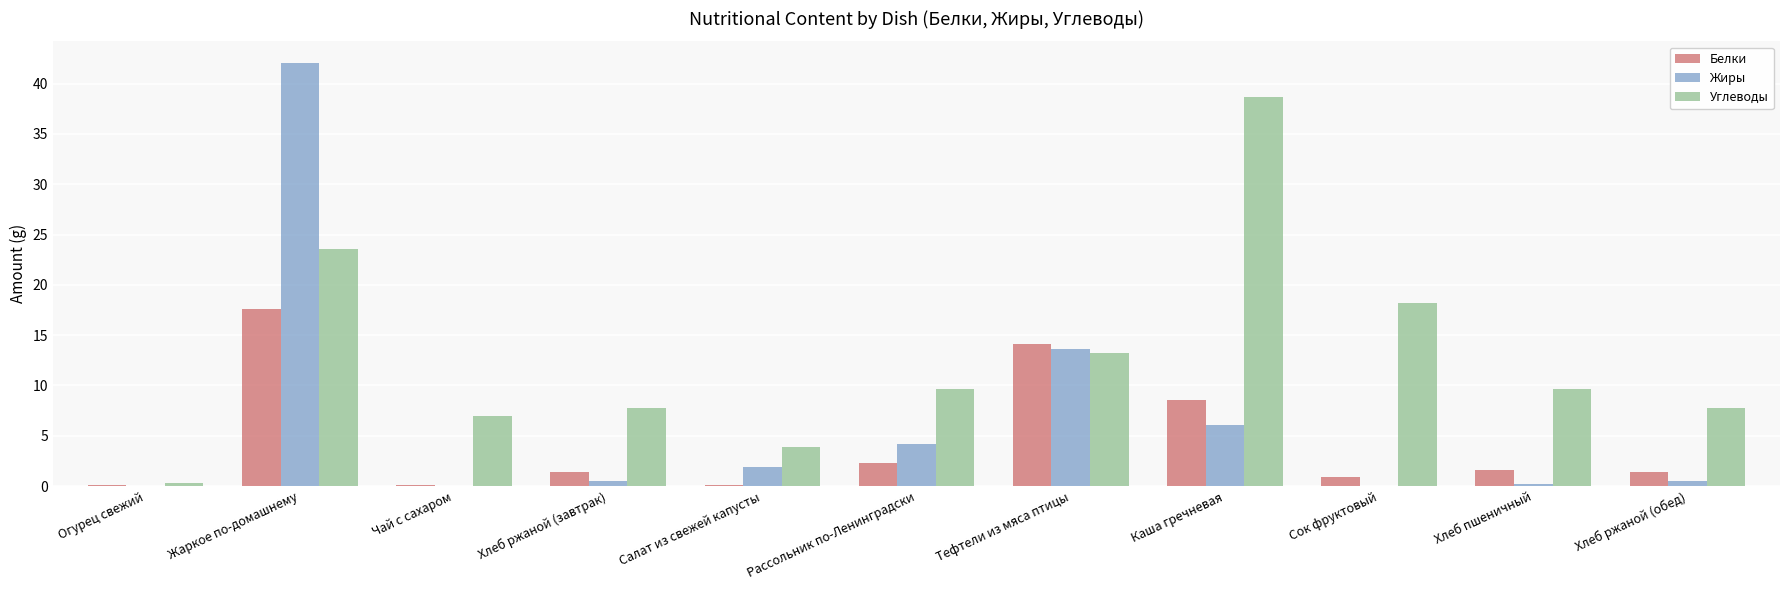

Read the Жиры value at Жаркое по-домашнему.

42.1